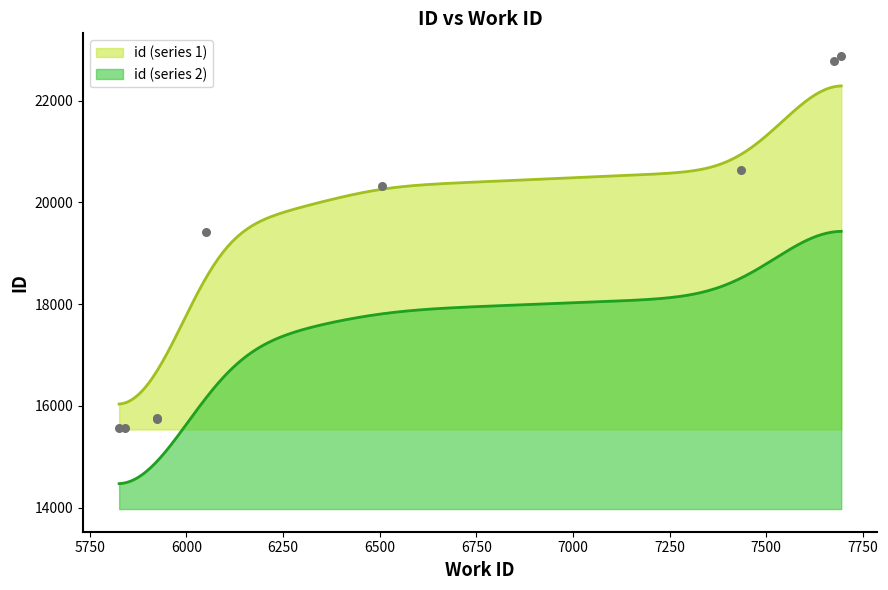

Approximately how many times larger is the value at 7694 compared to 5925?

1.5